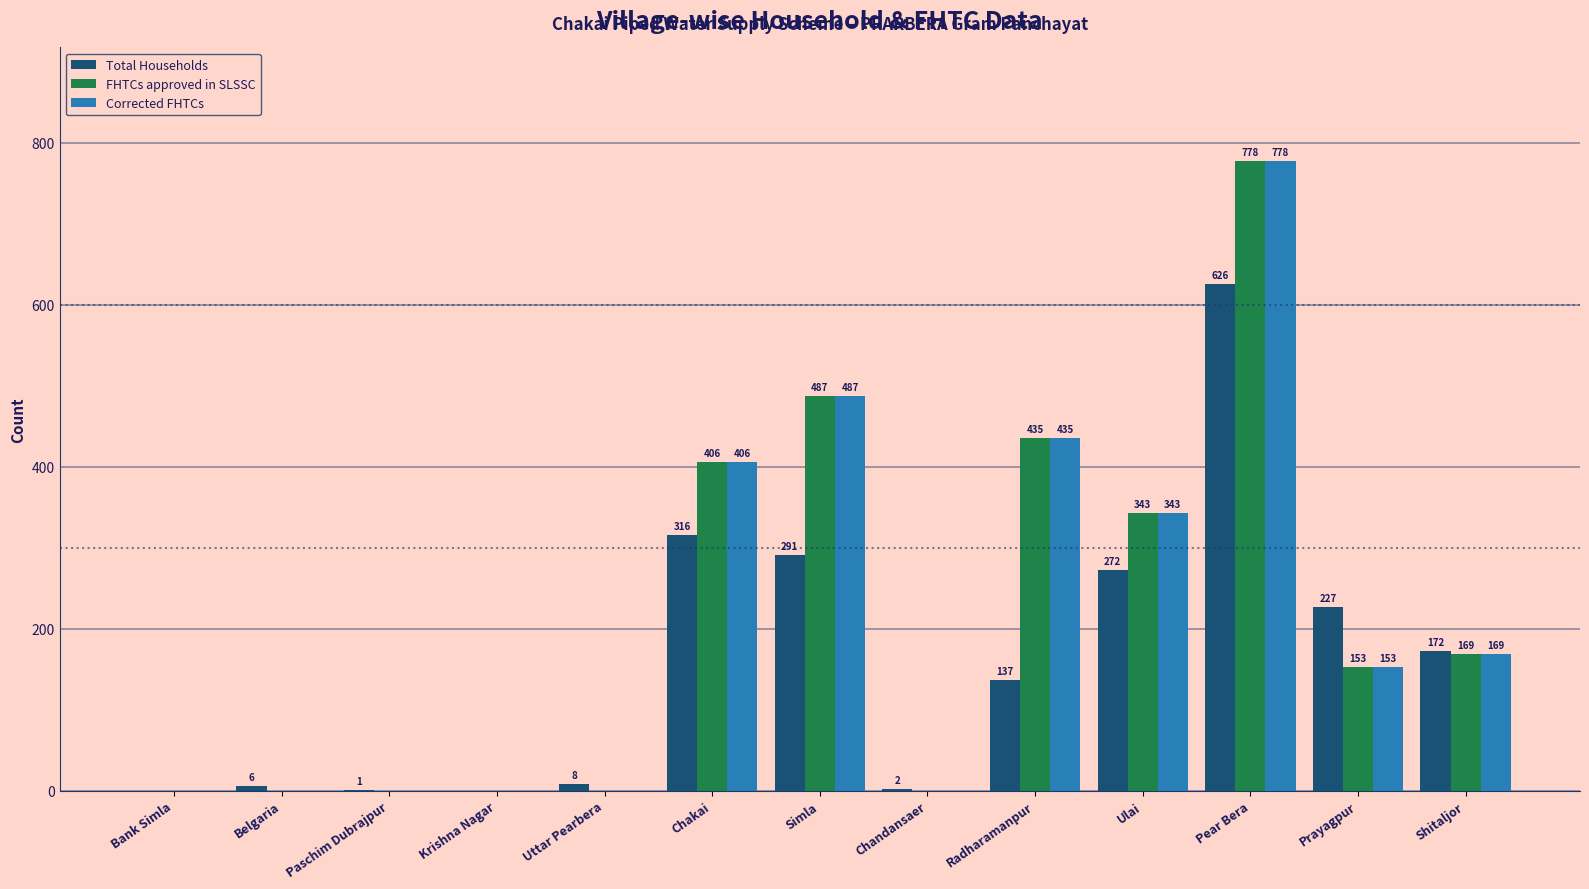

What is the highest value of the Total Households series?

626